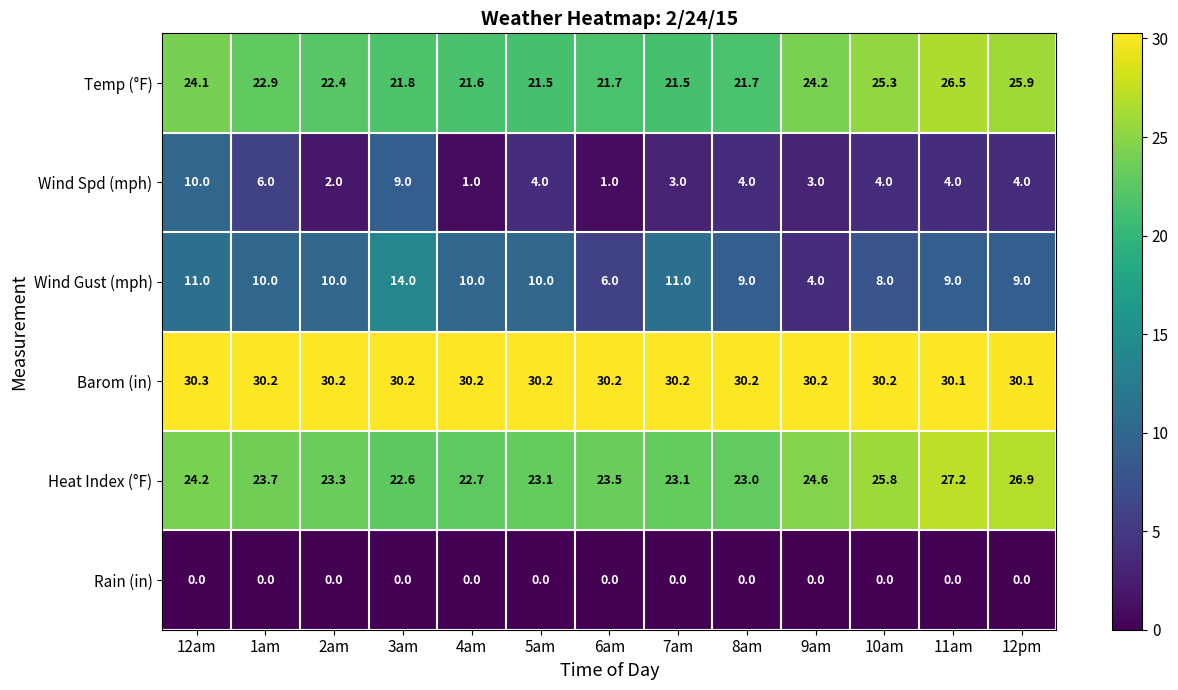

Rank the series at 2am from lowest to highest value.

Rain (in), Wind Spd (mph), Wind Gust (mph), Temp (°F), Heat Index (°F), Barom (in)